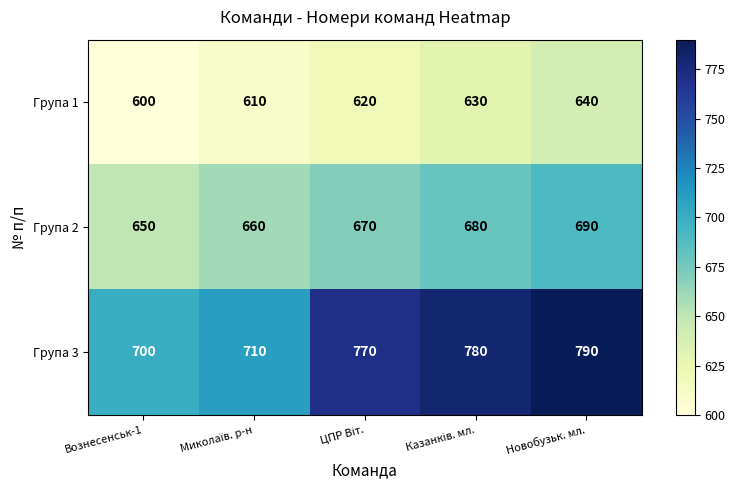

List the series in order of their overall mean, lowest first.

Група 1, Група 2, Група 3